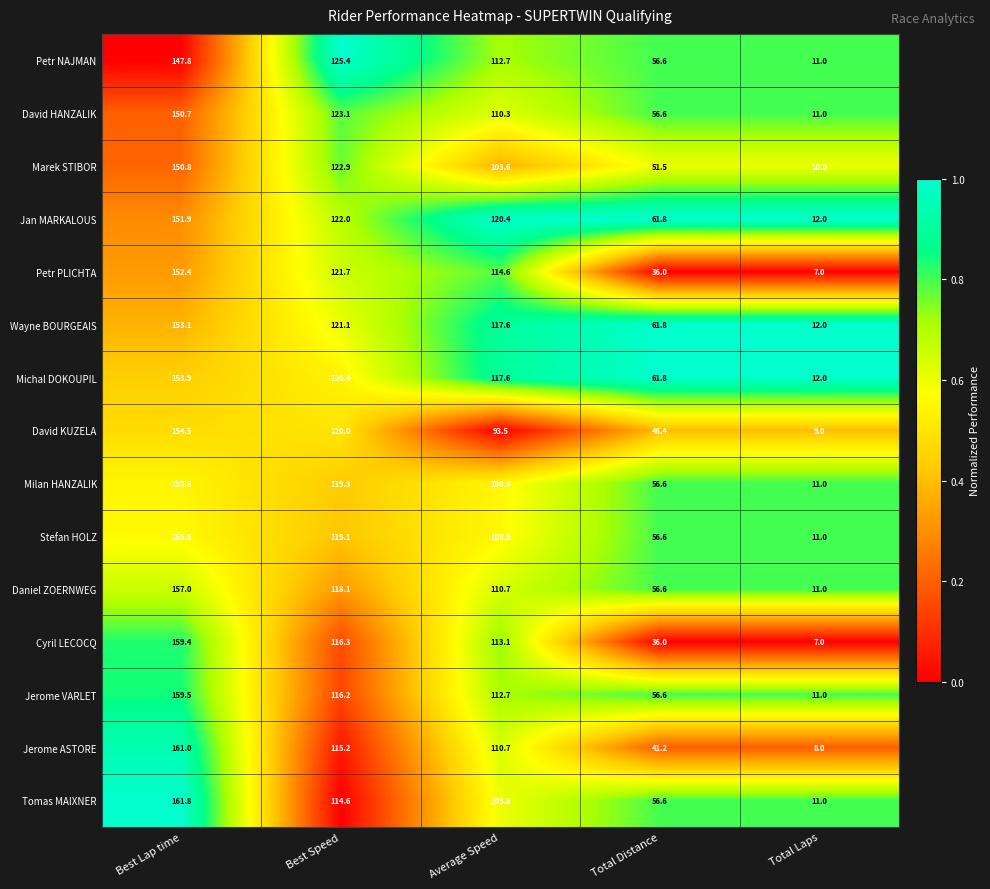

At which label is Daniel ZOERNWEG closest to 84?

Average Speed